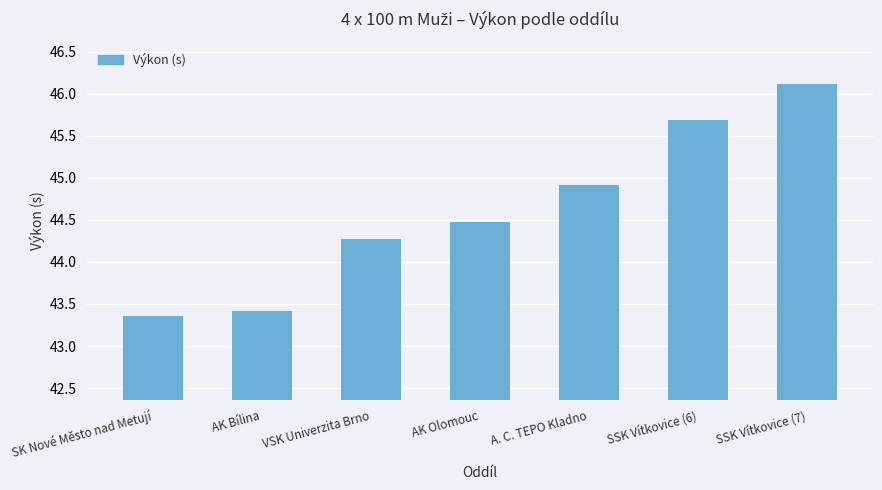

At which label does the data first exceed 44?

VSK Univerzita Brno